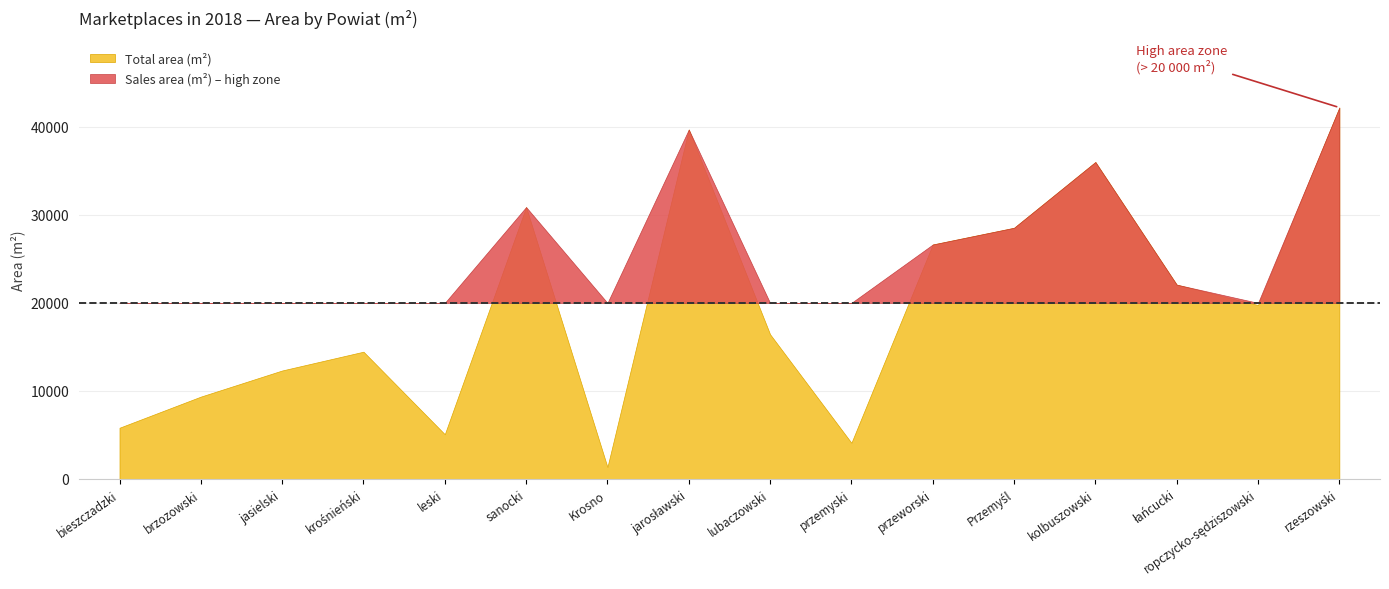

Which has a higher value, przemyski or Krosno?

przemyski